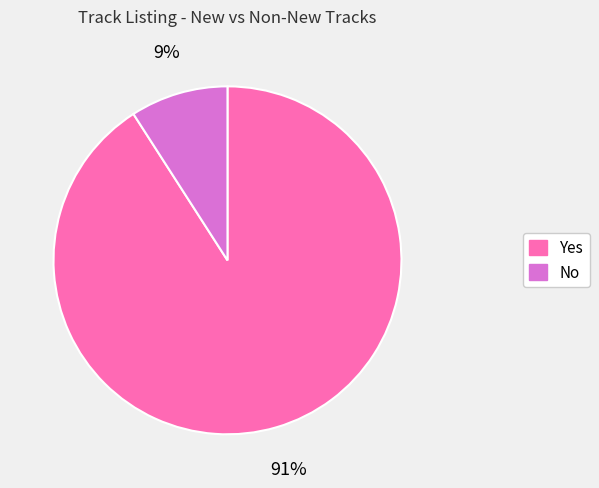

Is there a majority slice in this chart?

Yes